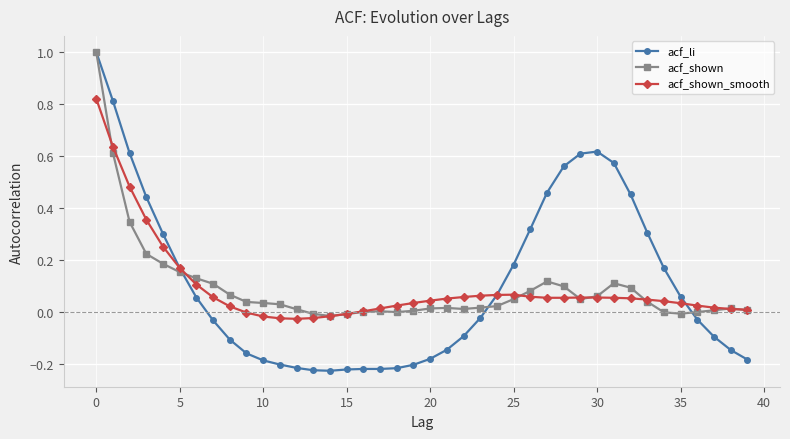

What are all the series names shown in the legend?

acf_li, acf_shown, acf_shown_smooth